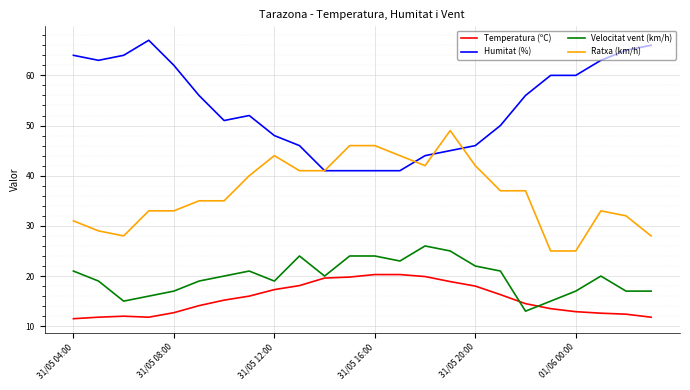

Which series has the largest total across all categories?

Humitat (%)